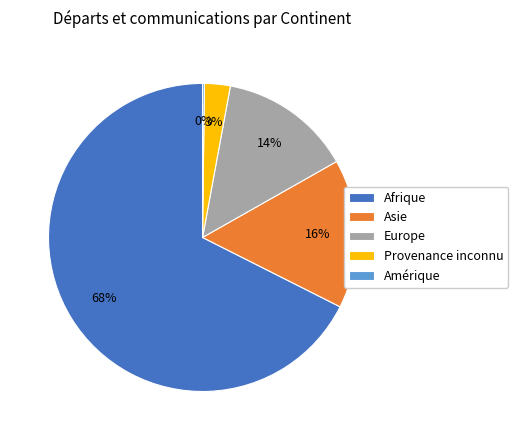

Which has a higher value, Europe or Asie?

Asie